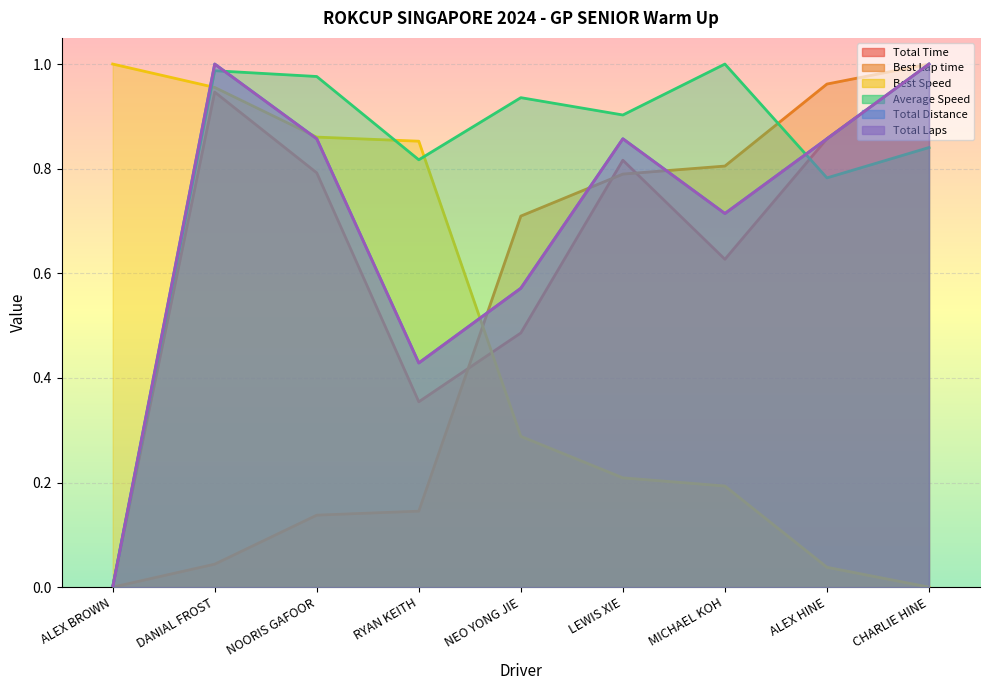

True or false: Total Laps and Total Distance intersect in this chart.

False